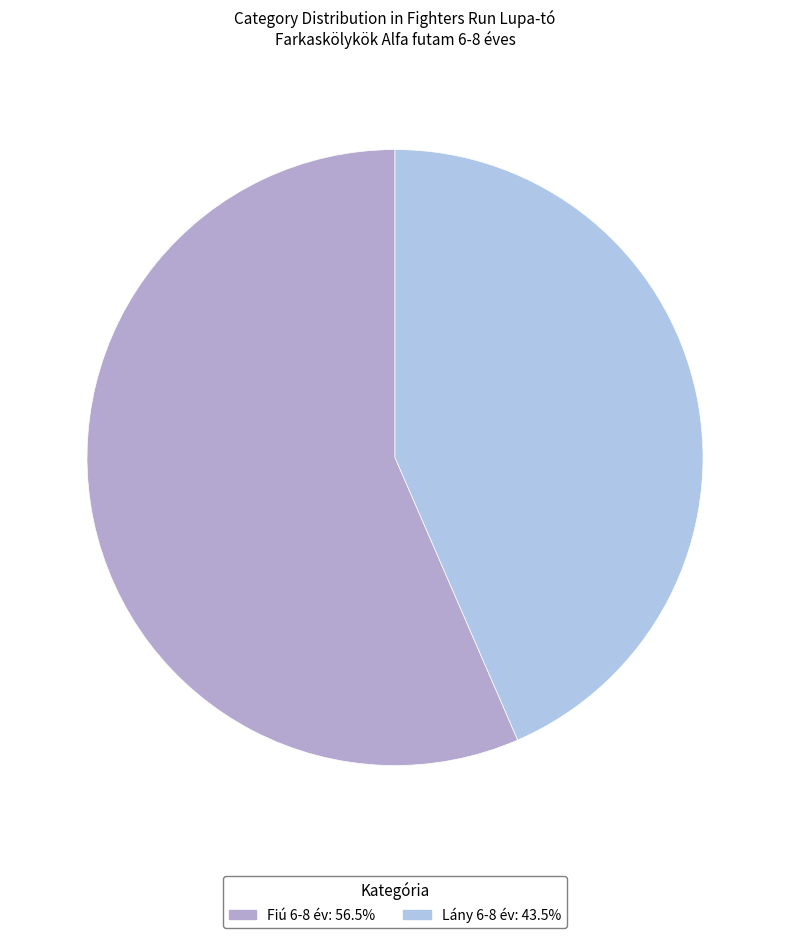

How many slices are in this pie chart?

2